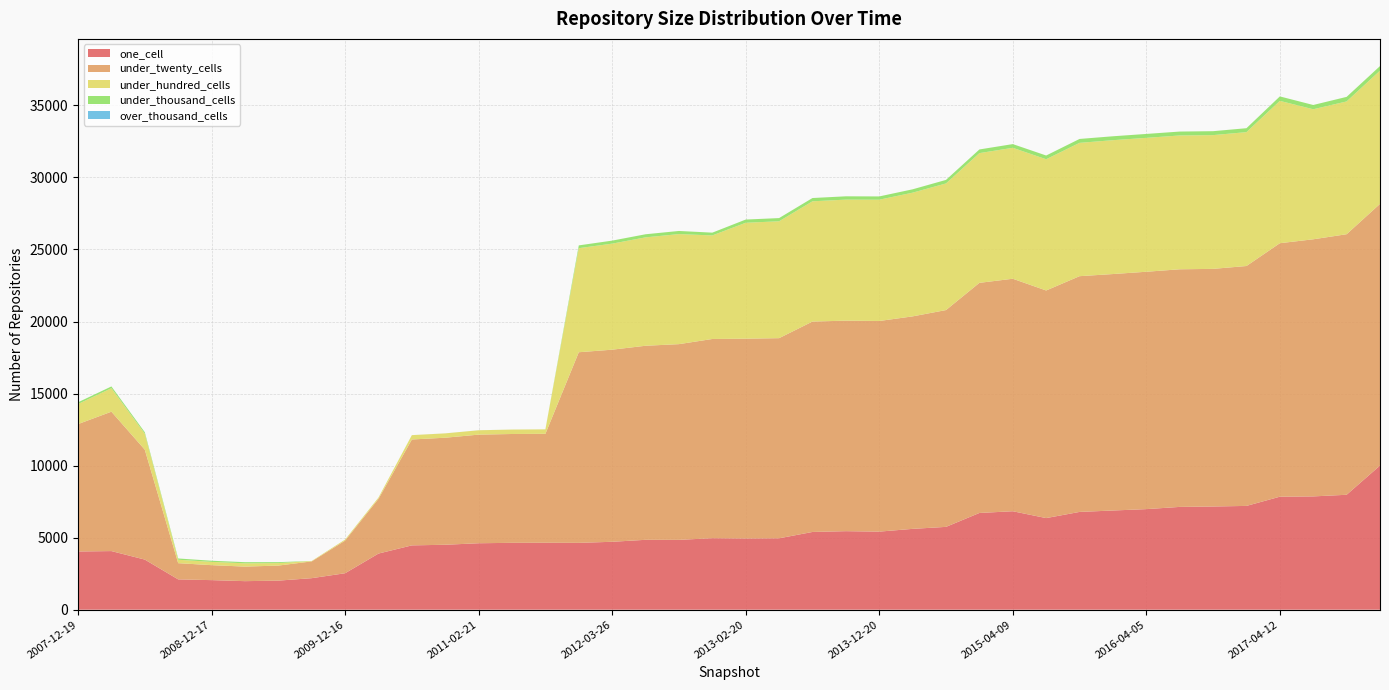

Reading right to left, extract all data points from this chart.

one_cell: 10004	7976	7863	7842	7203	7162	7134	6980	6884	6786	6358	6833	6713	5748	5610	5418	5450	5395	4955	4942	4962	4847	4850	4713	4639	4646	4641	4612	4507	4464	3896	2530	2188	2017	1981	2052	2104	3478	4068	4040
under_twenty_cells: 18160	18083	17844	17593	16650	16492	16491	16474	16411	16361	15796	16136	15971	15047	14747	14619	14610	14603	13890	13867	13826	13583	13468	13333	13229	7561	7553	7538	7429	7349	3797	2265	1164	1045	1010	1039	1125	7628	9674	8841
under_hundred_cells: 9248	9216	9024	9879	9291	9283	9287	9293	9290	9253	9108	9087	9003	8788	8586	8416	8400	8345	8112	8045	7187	7638	7523	7359	7222	307	306	302	300	300	91	73	29	171	228	228	238	1110	1629	1392
under_thousand_cells: 317	316	297	309	273	273	272	272	272	271	260	258	255	246	233	229	230	228	222	223	193	217	215	210	194	2	2	2	2	2	0	0	0	67	79	79	88	101	123	121
over_thousand_cells: 0	0	0	0	0	0	0	0	0	0	0	0	0	0	0	0	0	0	0	0	0	0	0	0	0	0	0	0	0	0	0	0	0	0	0	0	0	0	0	0